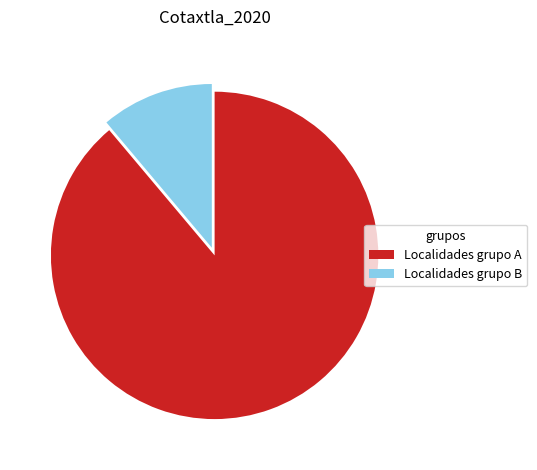

How many slices are in this pie chart?

2